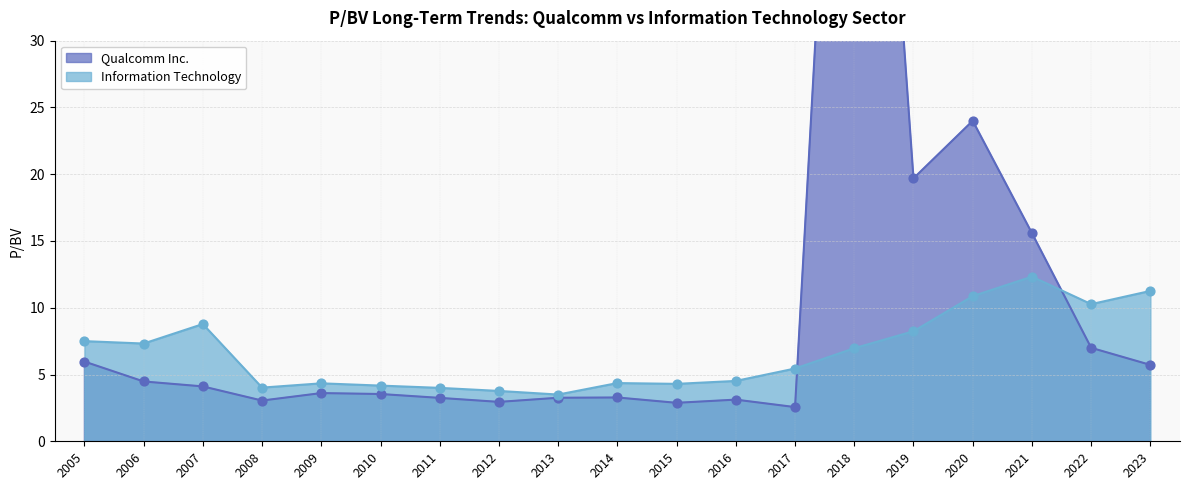

Is the value of Information Technology at 2021 greater than the value of Qualcomm Inc. at 2022?

Yes